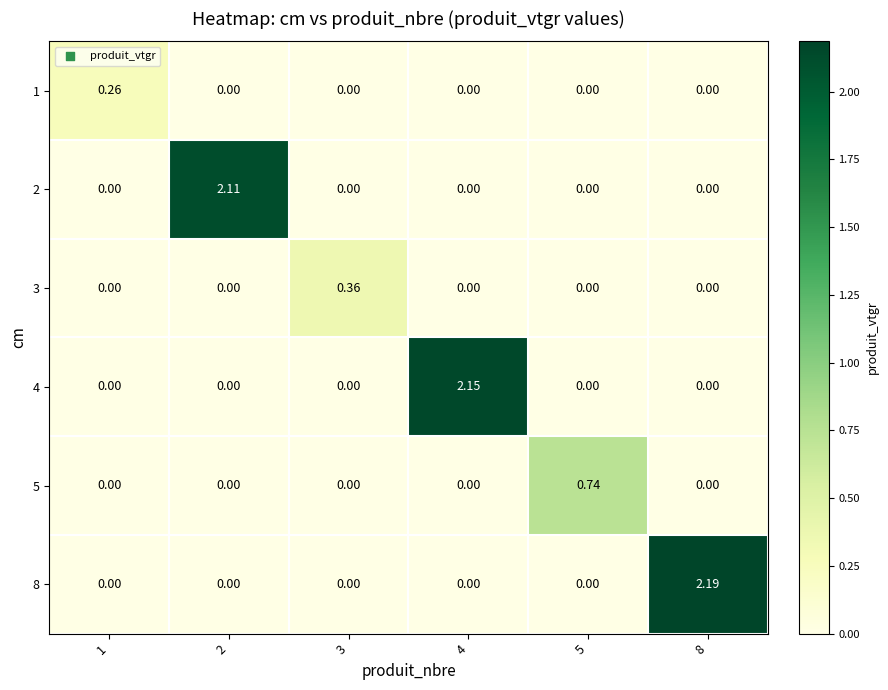

Reading left to right, extract all data points from this chart.

1: 1=0.3	2=0.0	3=0.0	4=0.0	5=0.0	8=0.0
2: 1=0.0	2=2.1	3=0.0	4=0.0	5=0.0	8=0.0
3: 1=0.0	2=0.0	3=0.4	4=0.0	5=0.0	8=0.0
4: 1=0.0	2=0.0	3=0.0	4=2.1	5=0.0	8=0.0
5: 1=0.0	2=0.0	3=0.0	4=0.0	5=0.7	8=0.0
8: 1=0.0	2=0.0	3=0.0	4=0.0	5=0.0	8=2.2